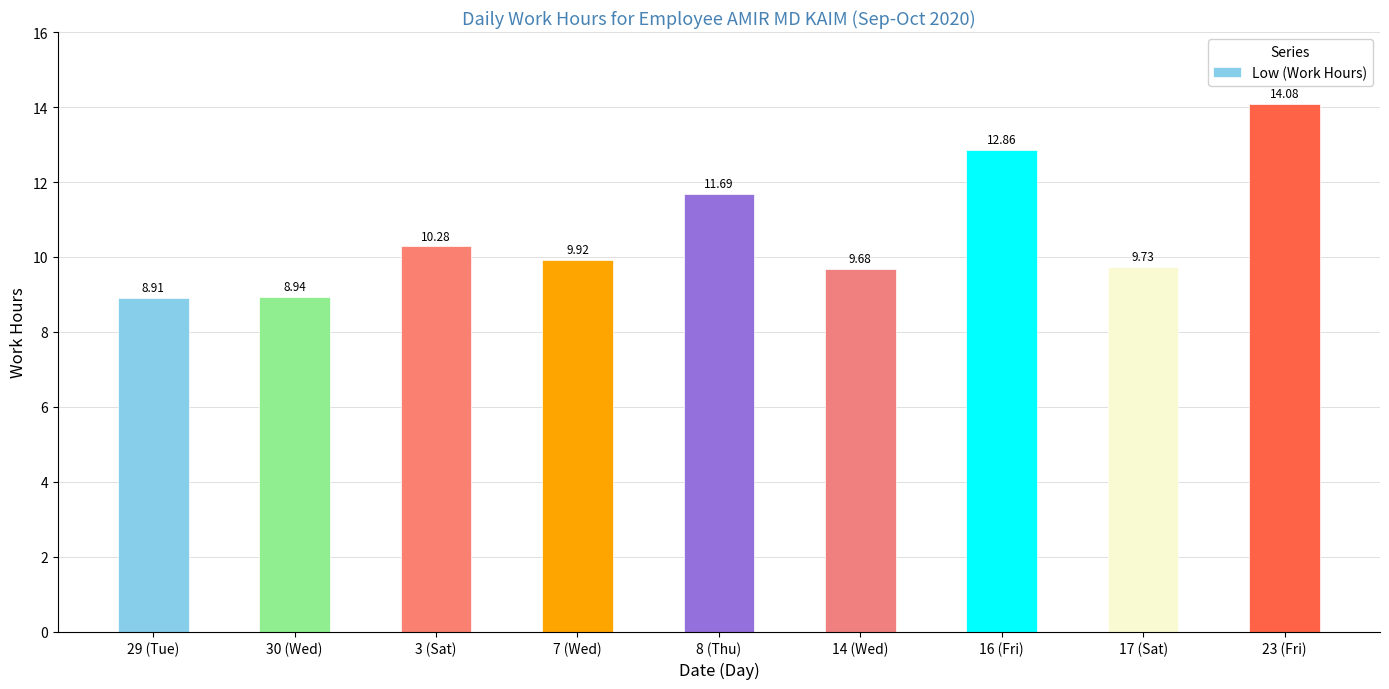

Is it true that the value at 7 (Wed) is 9.9?

True